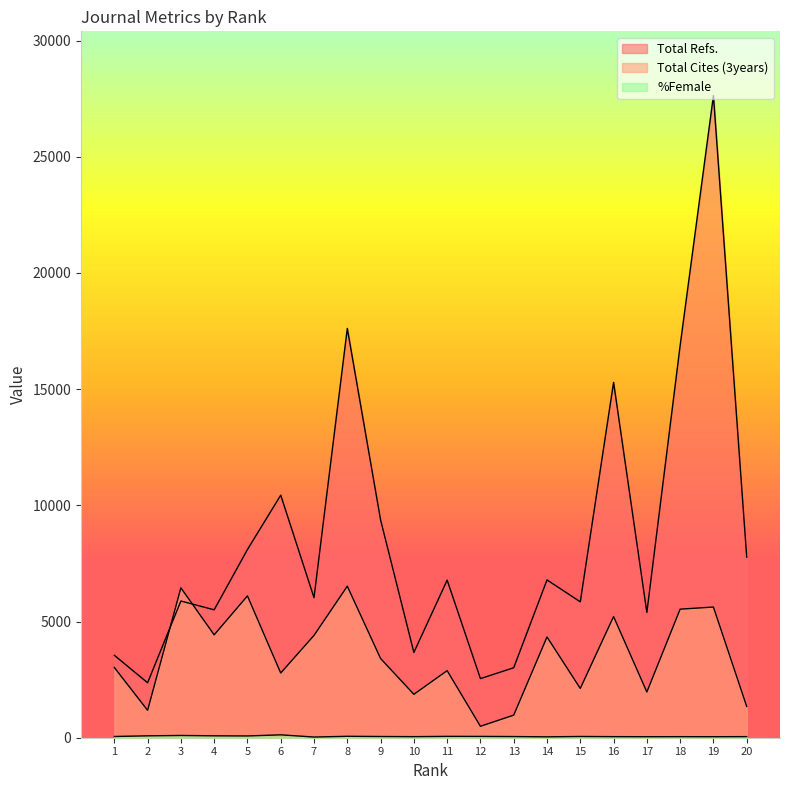

Which series has the largest total across all categories?

Total Refs.